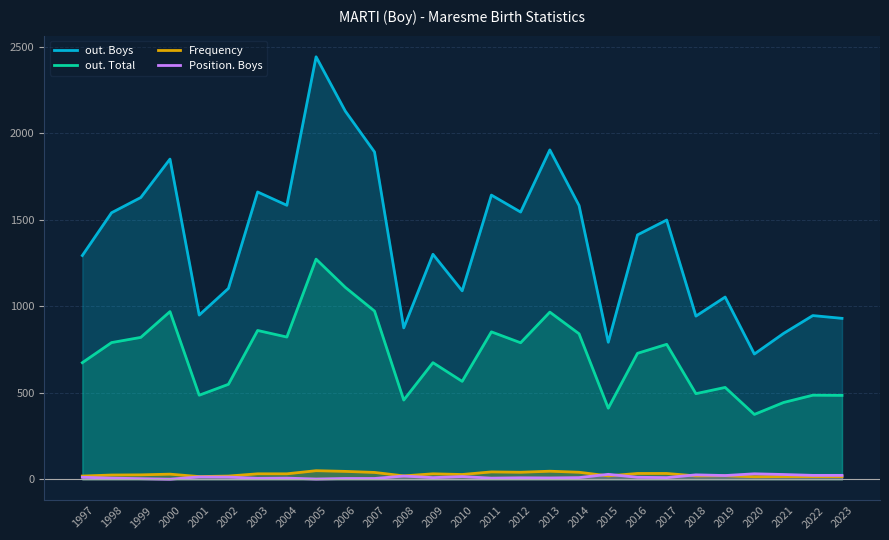

What is the difference between the maximum and minimum values in the out. Boys series?

1717